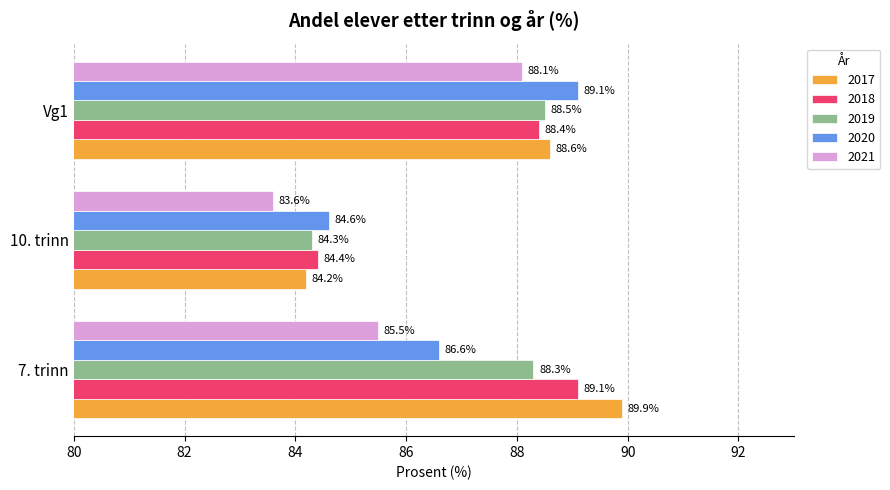

How many data points in 2021 are above 85?

2